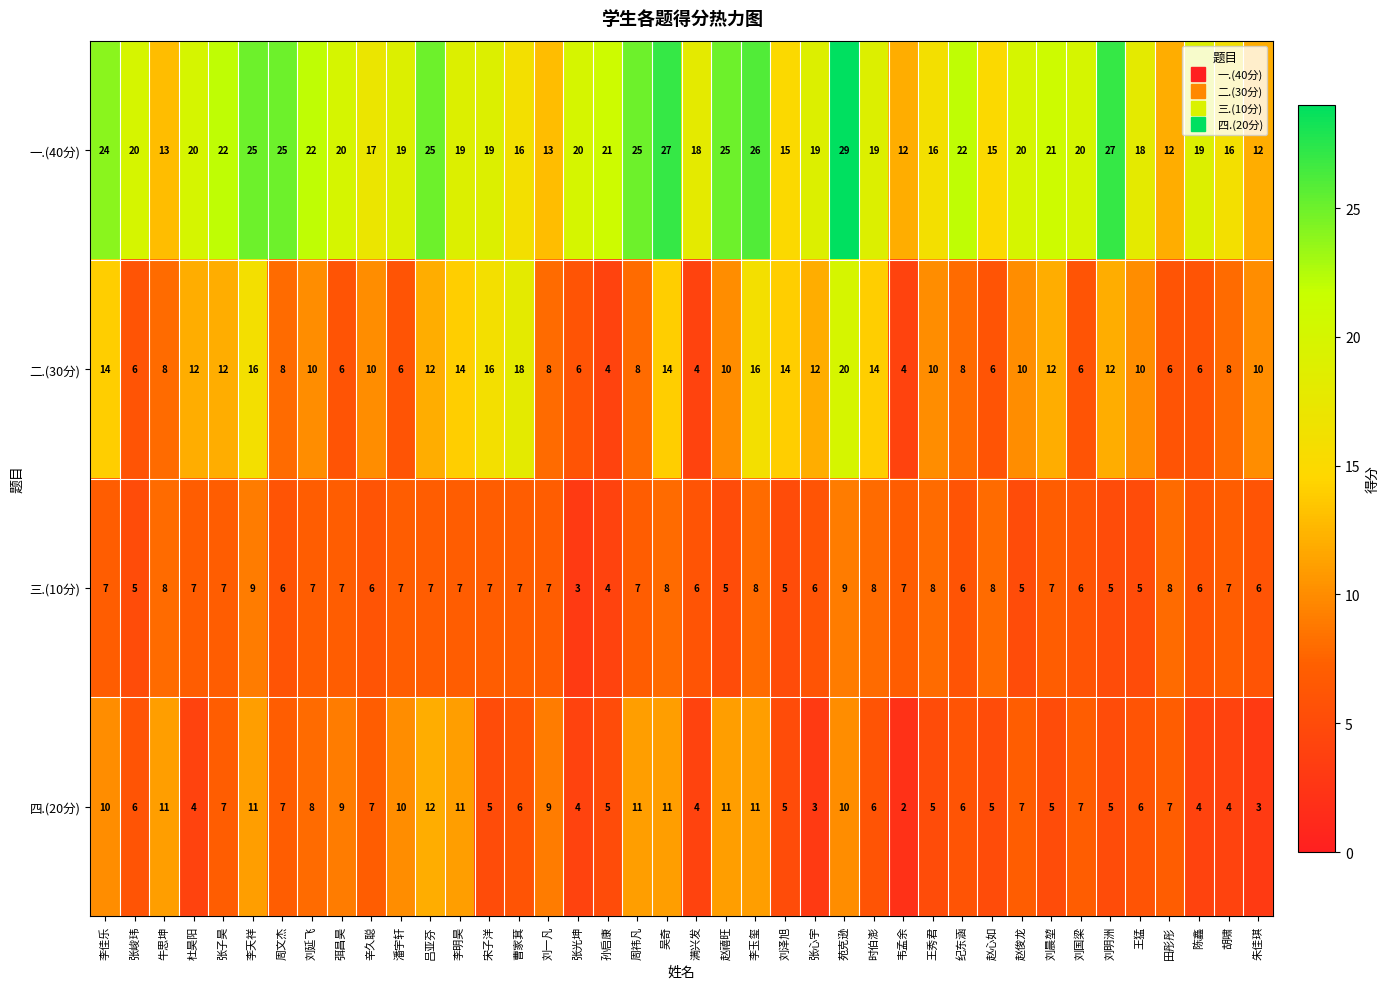

What is the sum of the 一.(40分) values at 赵俊龙 and 赵心如?

35